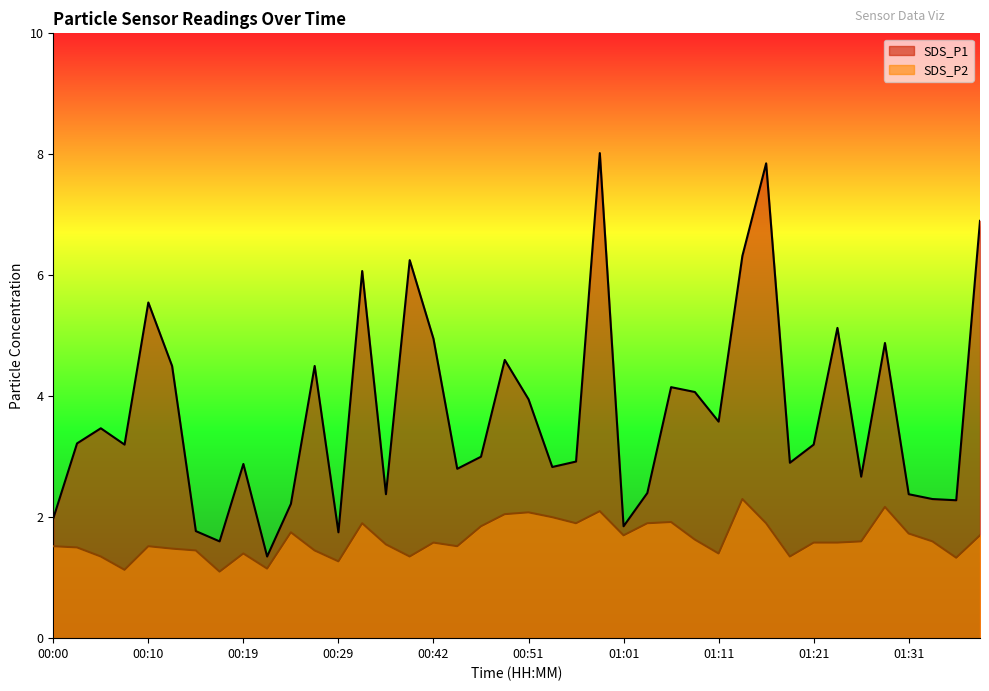

What is the sum of all SDS_P1 values?

148.6